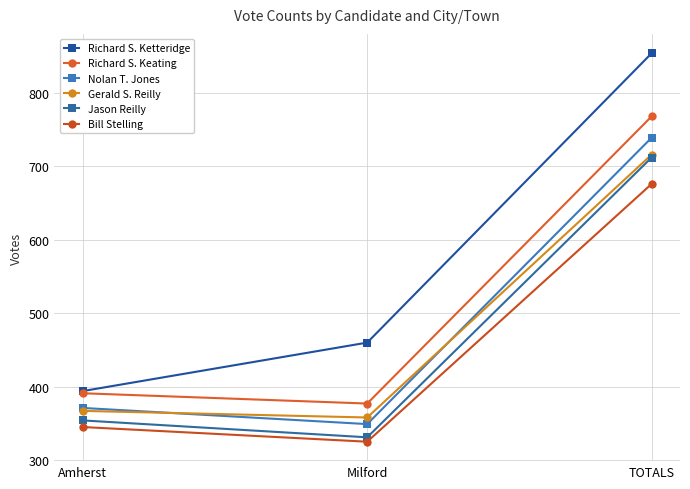

What is the minimum value shown in the chart?

325